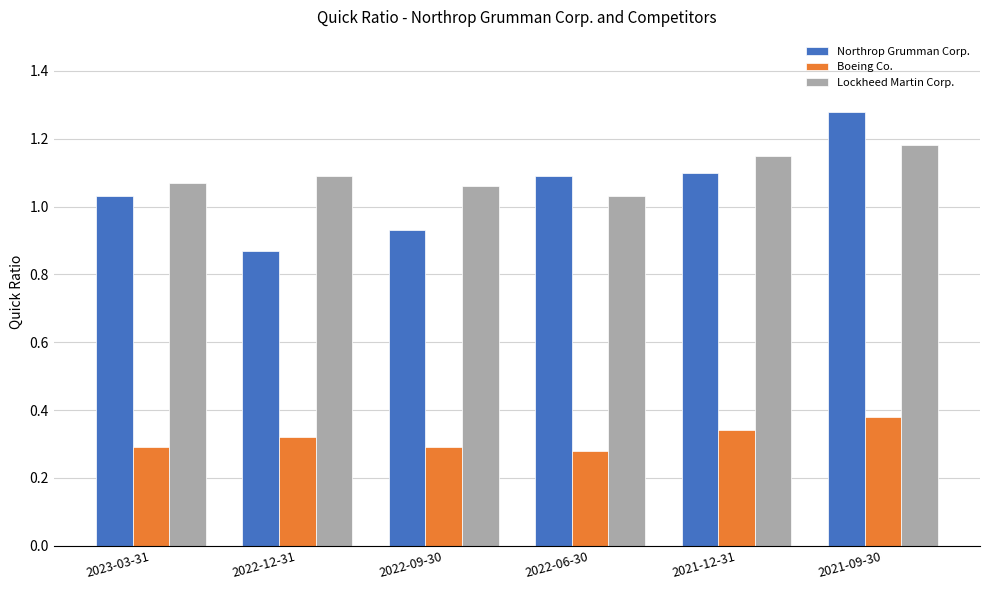

At which label does Northrop Grumman Corp. reach its peak?

2021-09-30